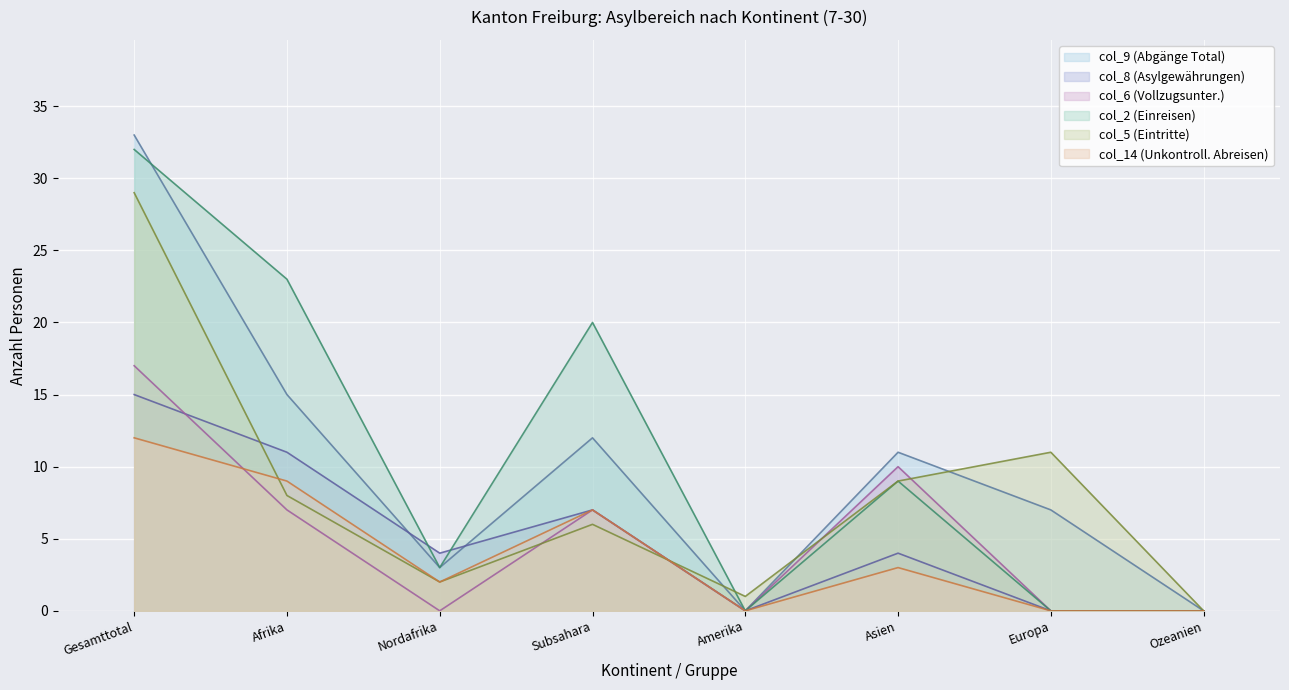

List the labels in order of col_9 (Abgänge Total) value, smallest first.

Amerika, Ozeanien, Nordafrika, Europa, Asien, Subsahara, Afrika, Gesamttotal